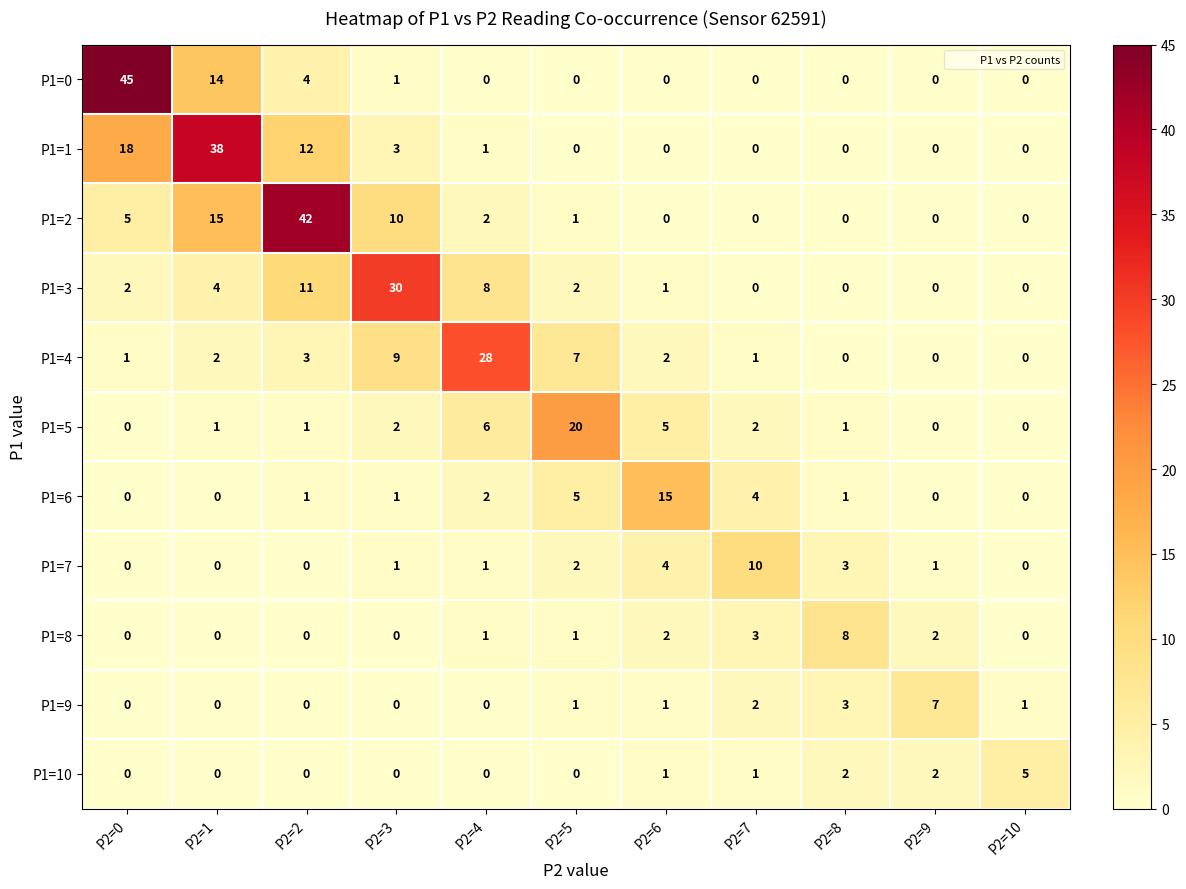

List the series in order of their peak value, lowest first.

P1=10, P1=9, P1=8, P1=7, P1=6, P1=5, P1=4, P1=3, P1=1, P1=2, P1=0